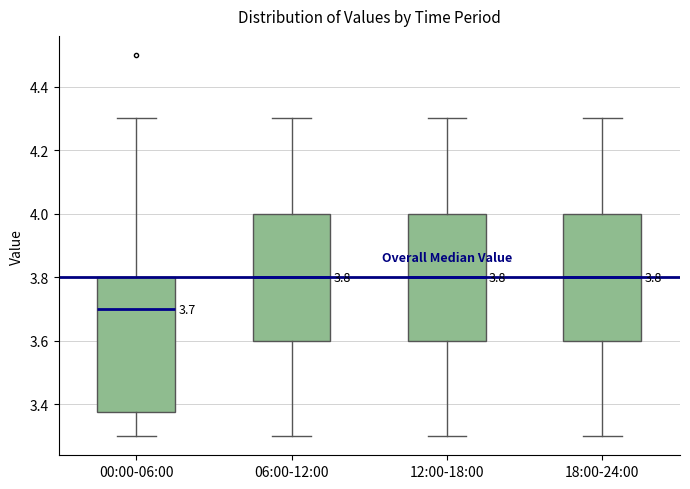

Which box is the tallest, from its lower edge to its upper edge?

00:00-06:00